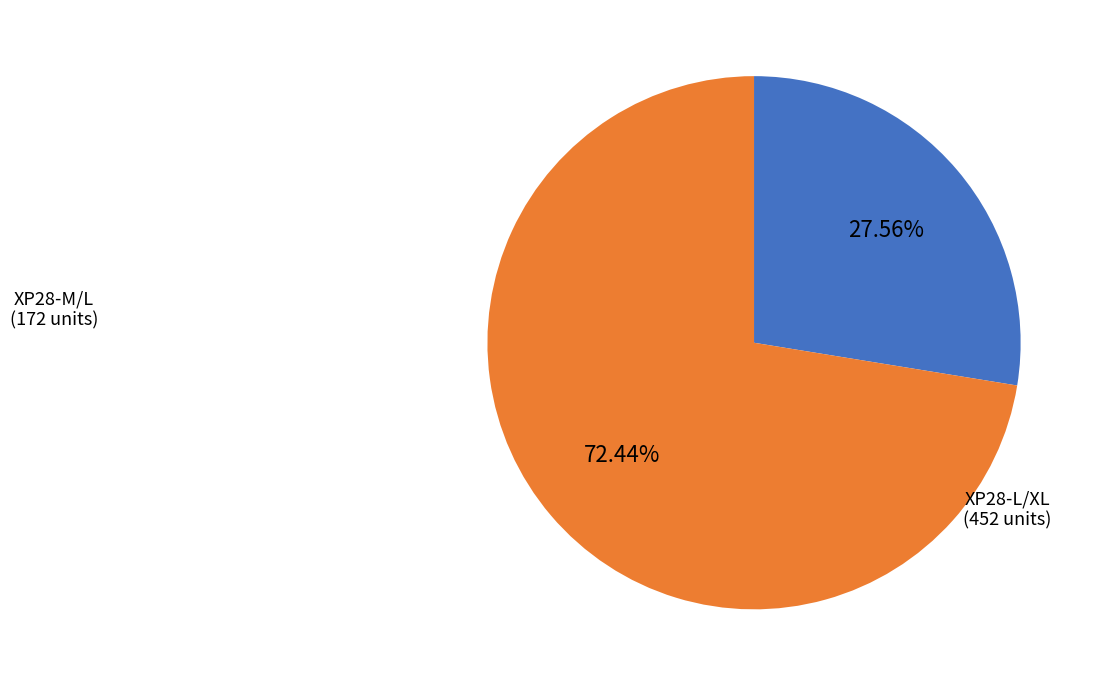

How many segments does this pie chart have?

2